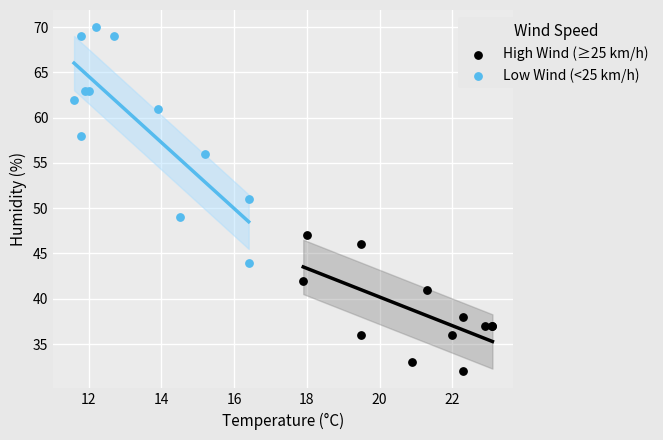

What are all the series names shown in the legend?

High Wind (≥25 km/h), Low Wind (<25 km/h)